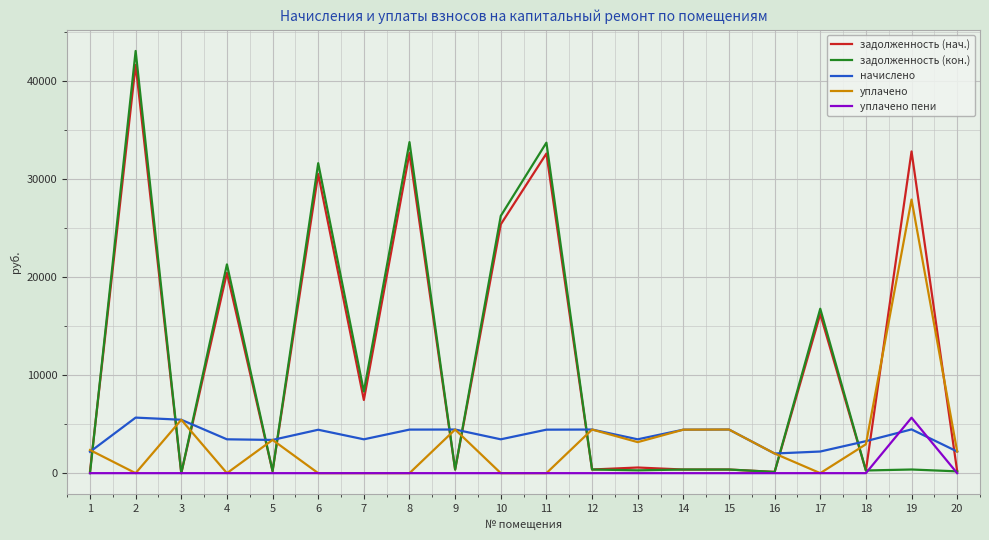

Is this an area chart (filled region under the line)?

No